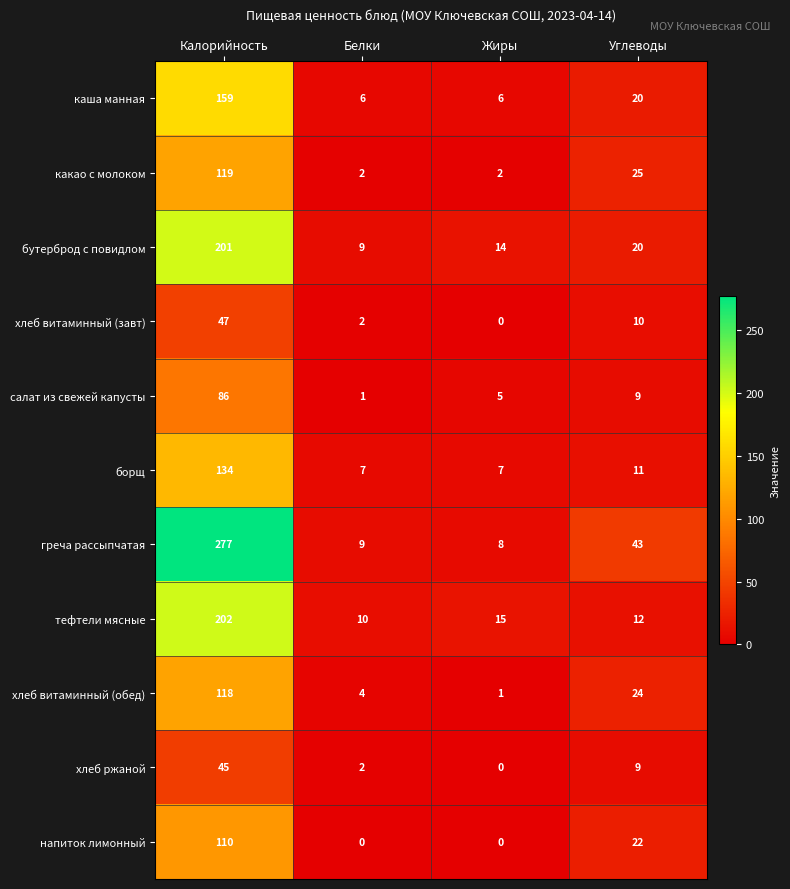

Is it true that салат из свежей капусты equals 9 at Углеводы?

True